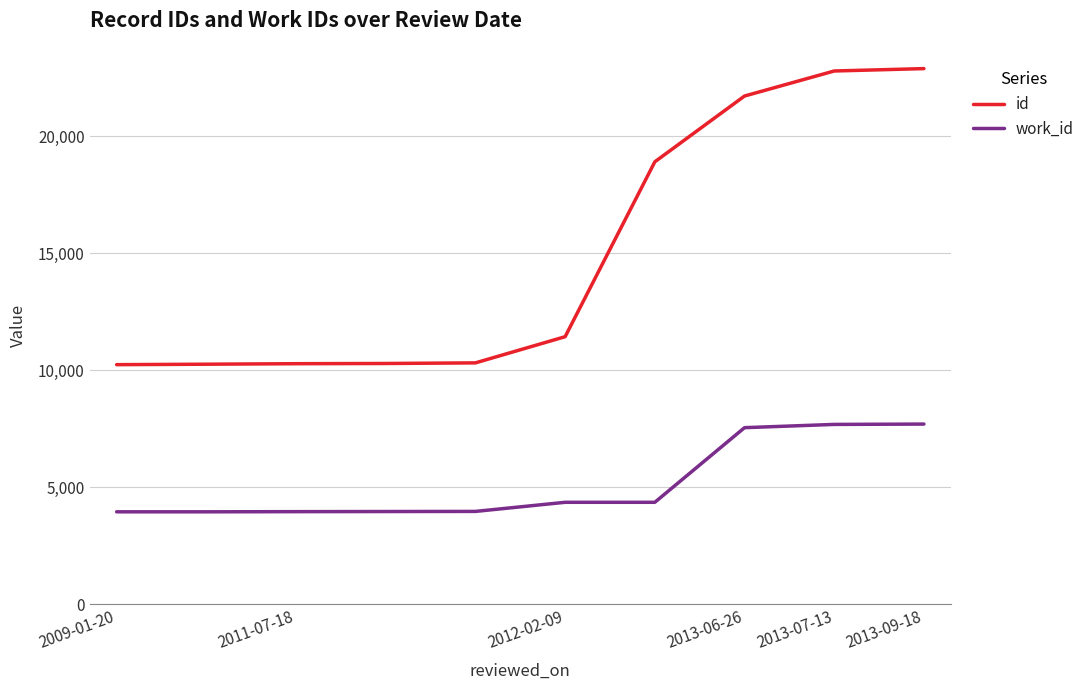

Rank the series by their maximum value, from highest to lowest.

id, work_id